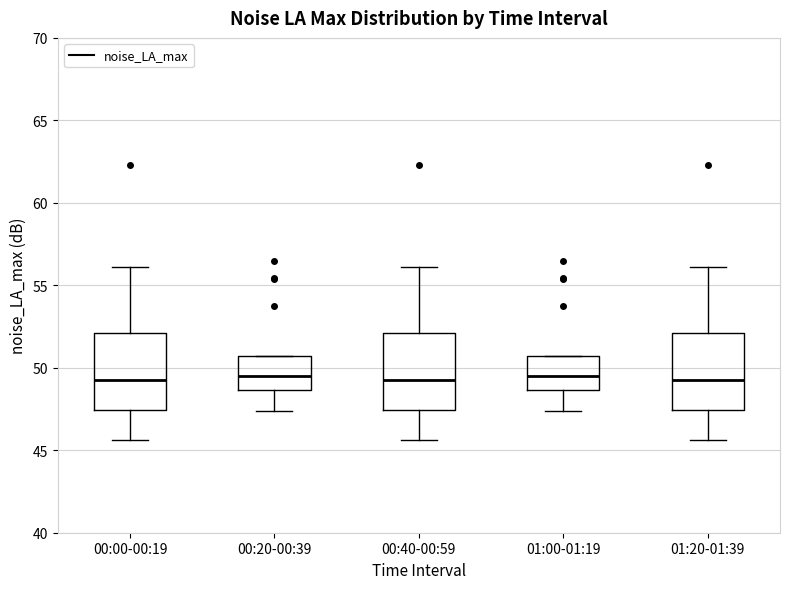

Where does the median line of the box for 00:00-00:19 sit on the y-axis? The values are not printed on the chart, so give them approximately, as read against the axis.

49.5